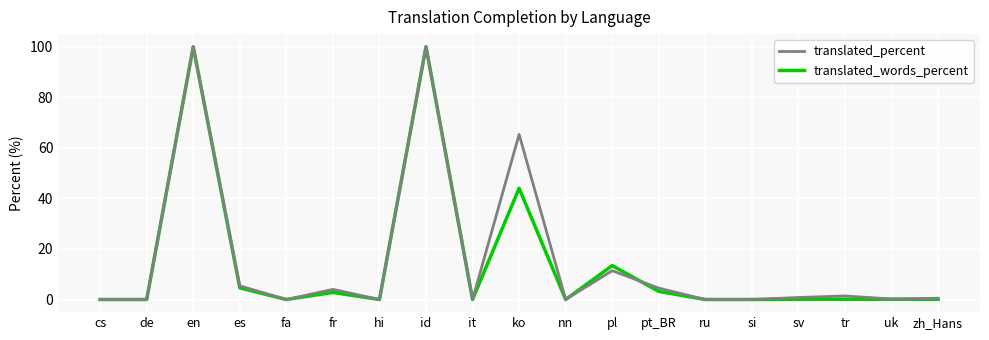

Where is translated_percent nearest to the value 50?

ko